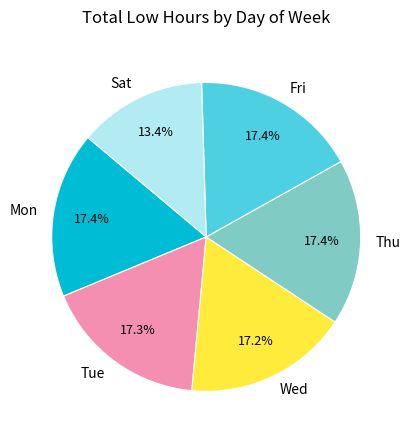

Which slice is the smallest?

Sat